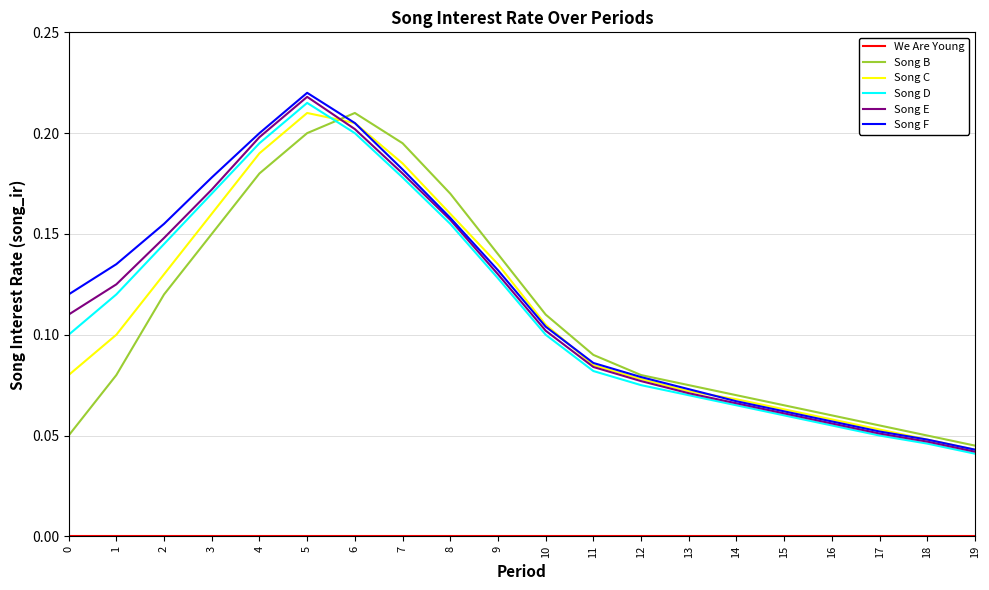

At how many categories does at least one series exceed 0?

20